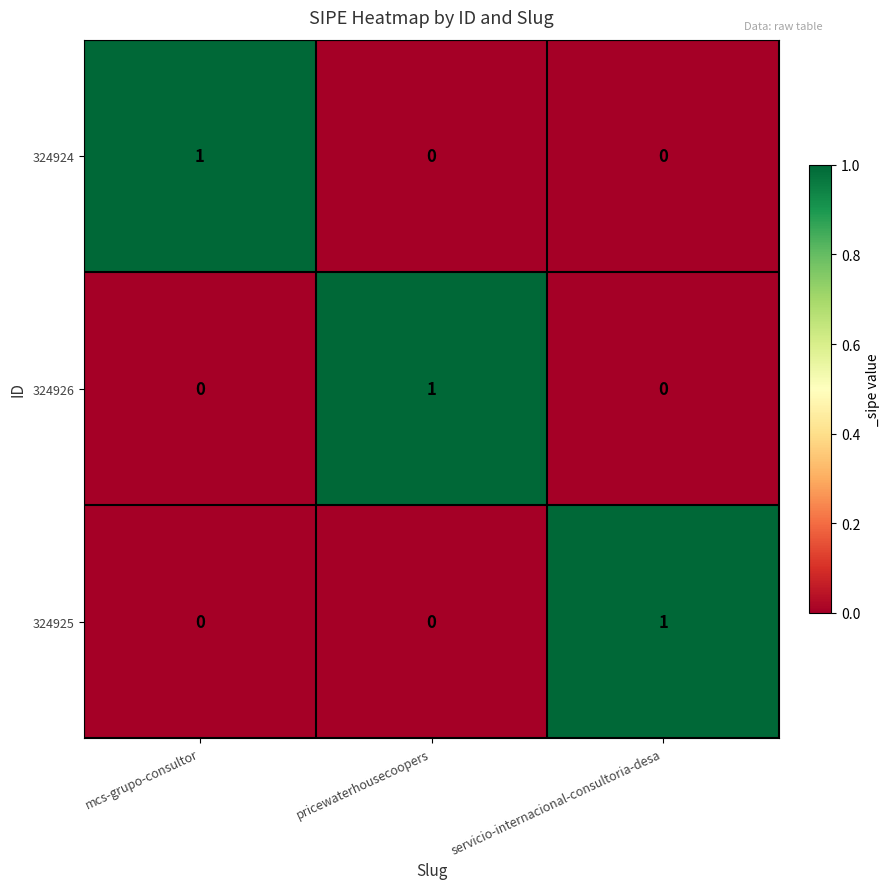

How many data points does each series have?

3